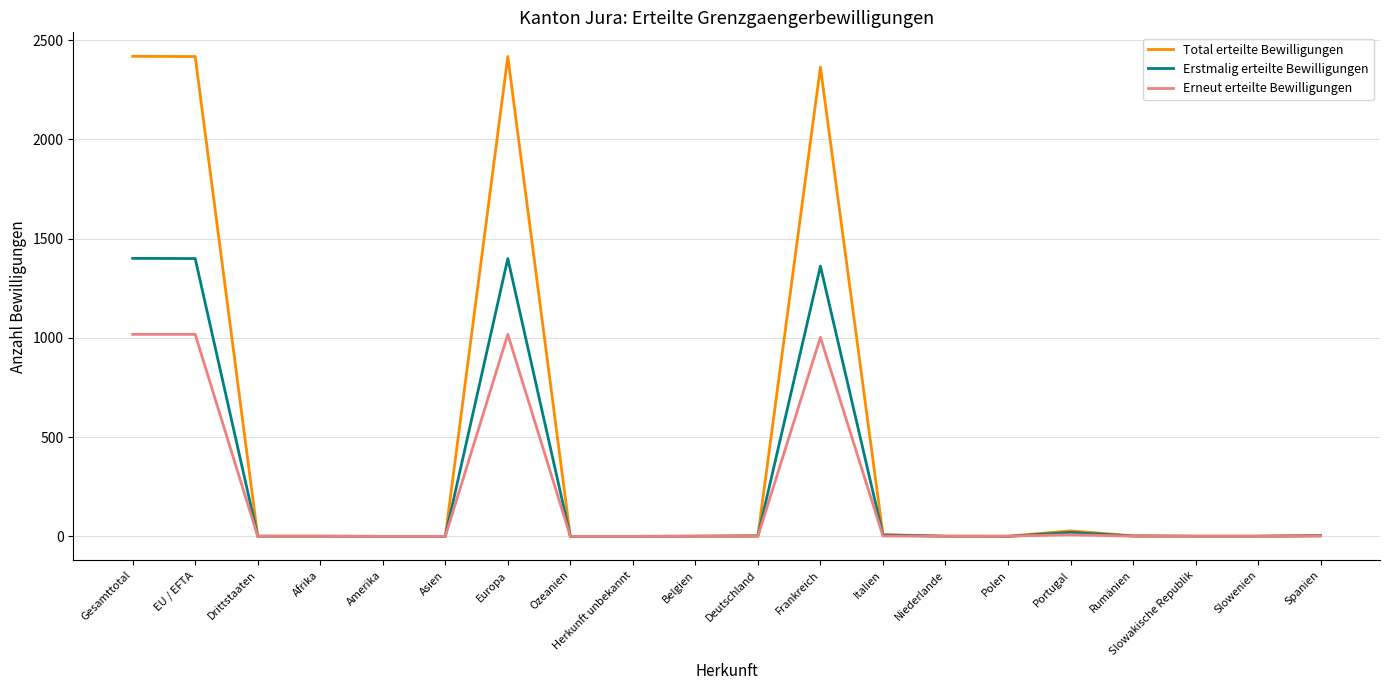

Between Gesamttotal and Portugal, which series saw the biggest shift?

Total erteilte Bewilligungen